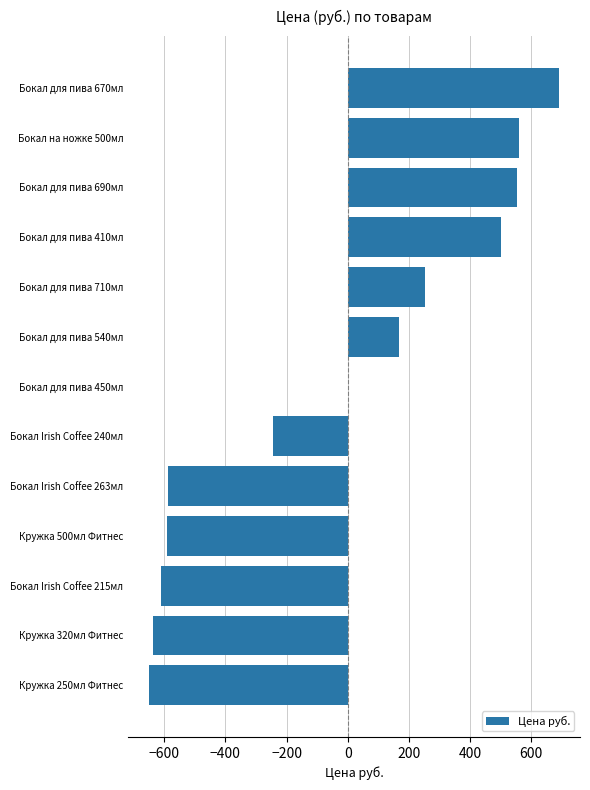

What is the maximum value shown in the chart?

692